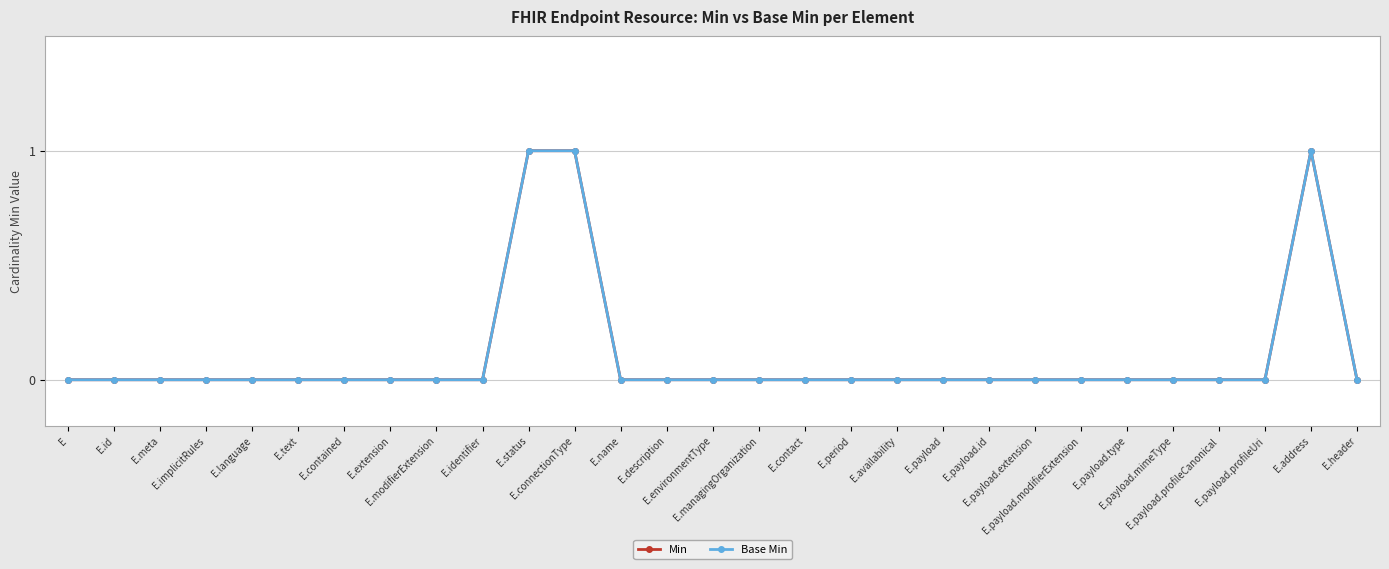

True or false: Min and Base Min cross at least once.

False